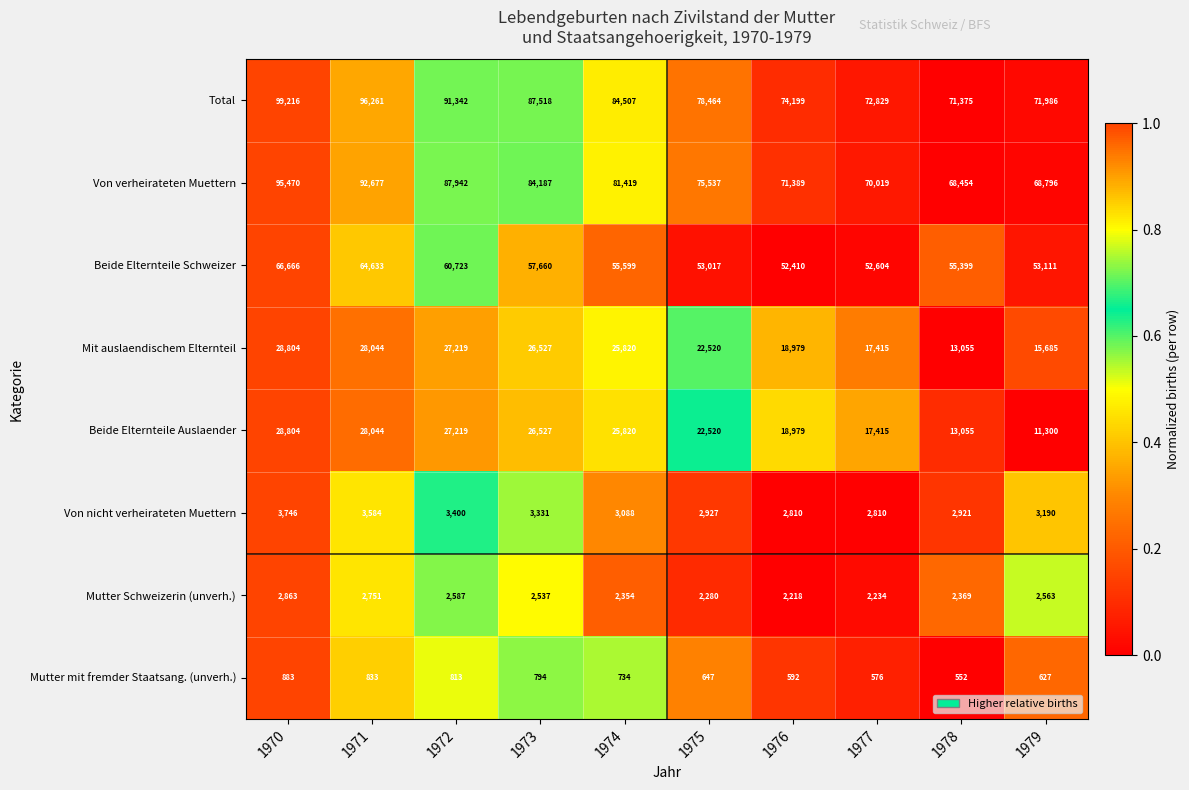

What is the sum of the Total values at 1976 and 1979?

146185